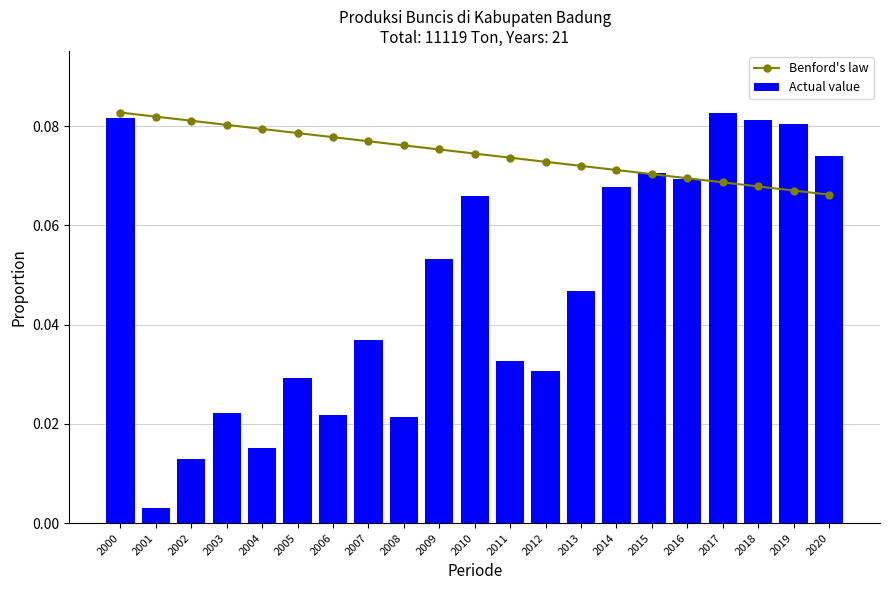

Is the value of Actual value at 2008 greater than the value of Benford's law at 2003?

No